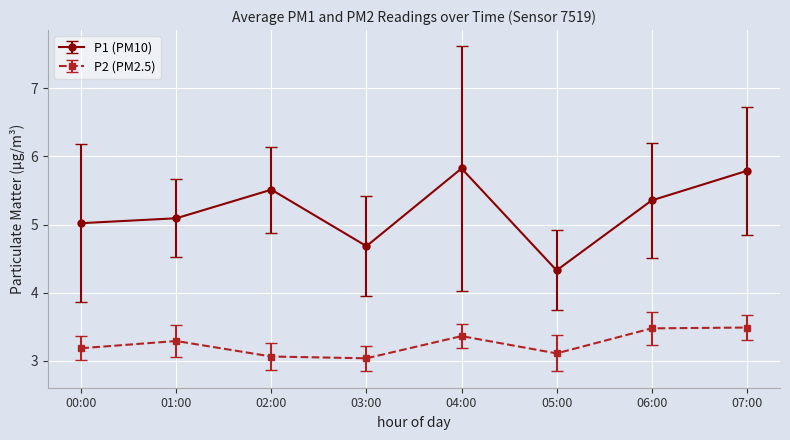

Rank the series by their average value, from highest to lowest.

P1 (PM10), P2 (PM2.5)